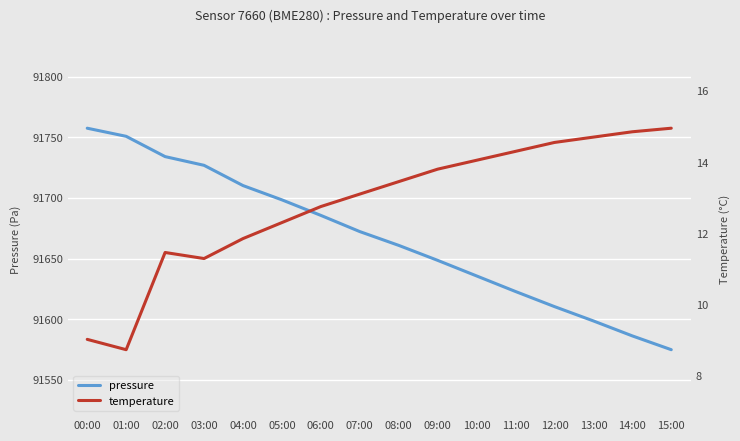

Which series changed the most between 09:00 and 12:00?

pressure